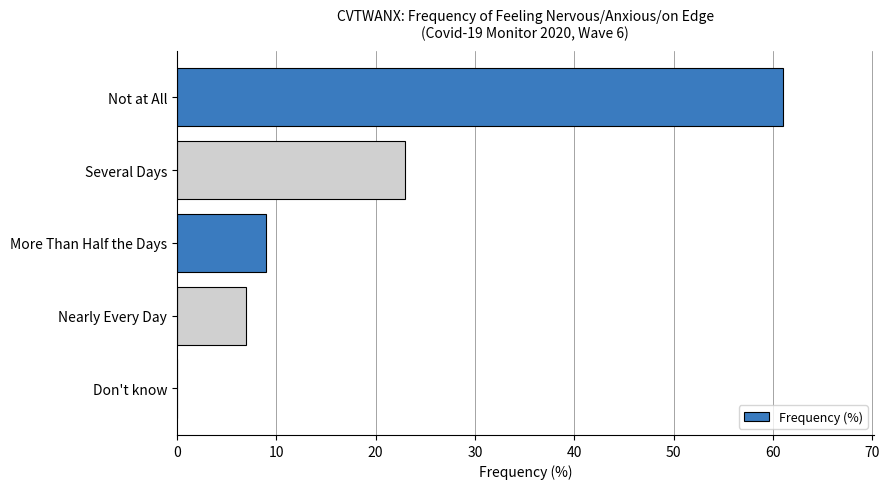

What is the ratio of the value at Nearly Every Day to the value at More Than Half the Days?

0.8